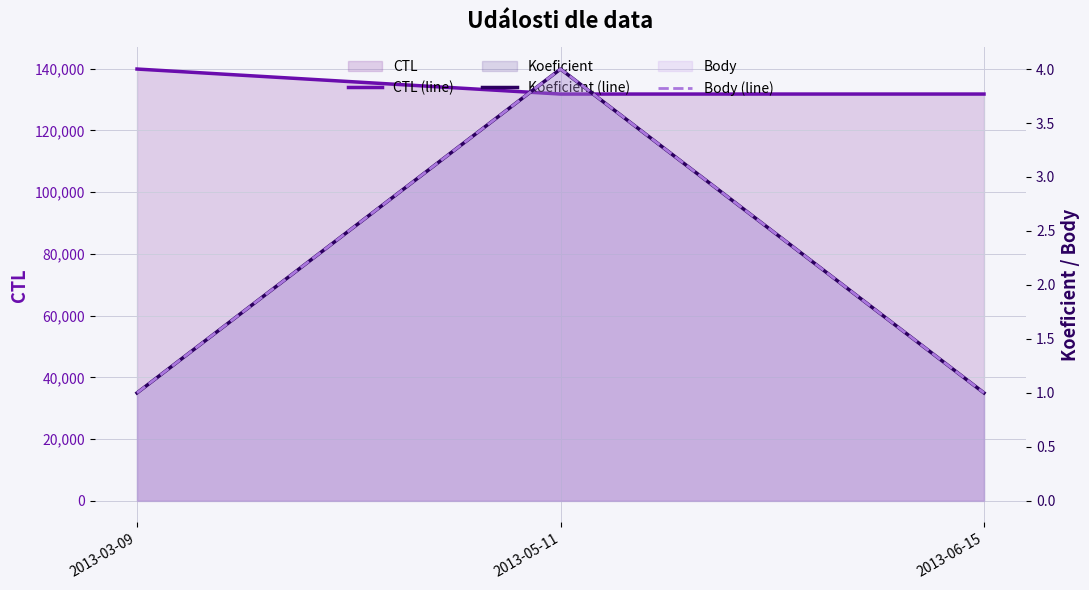

At 2013-05-11, list the series in order from smallest to largest.

Koeficient (line), Body (line), CTL (line)